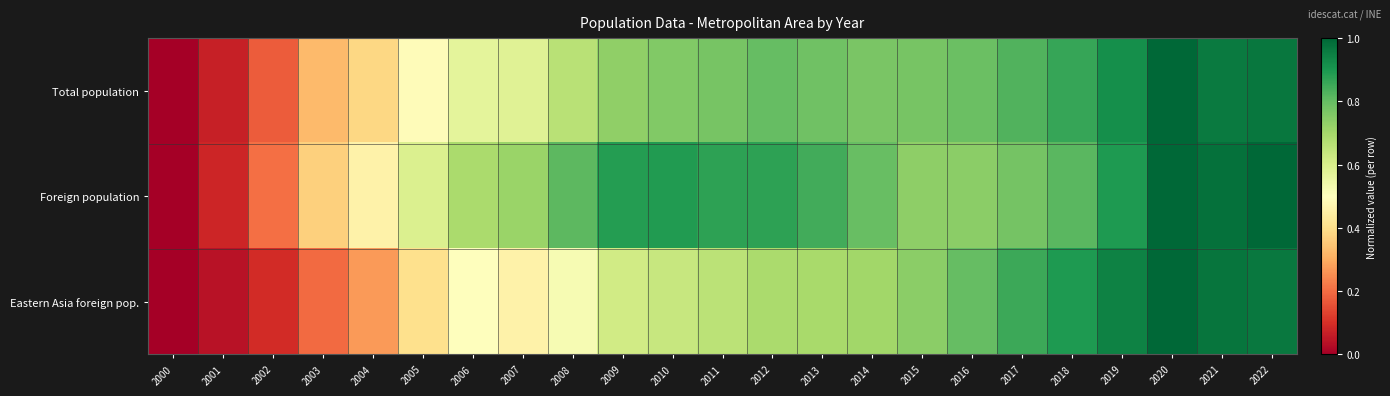

Rank the series by their average value, from highest to lowest.

Foreign population, Total population, Eastern Asia foreign pop.